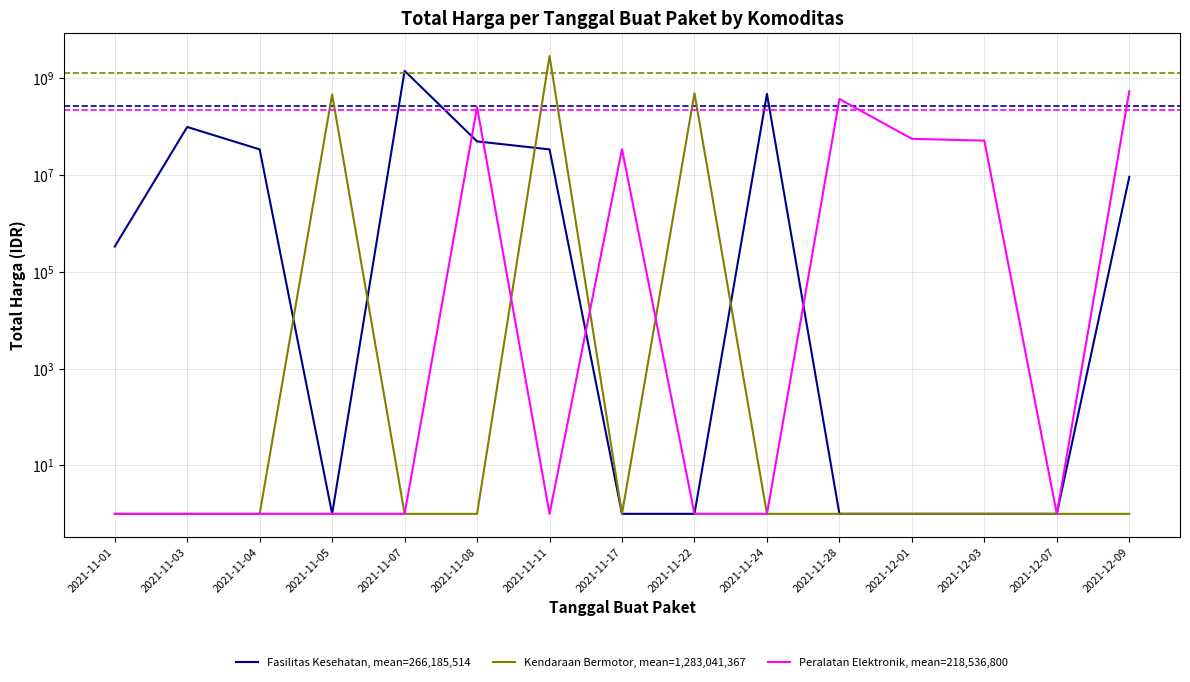

Which series has the largest total across all categories?

Kendaraan Bermotor, mean=1,283,041,367